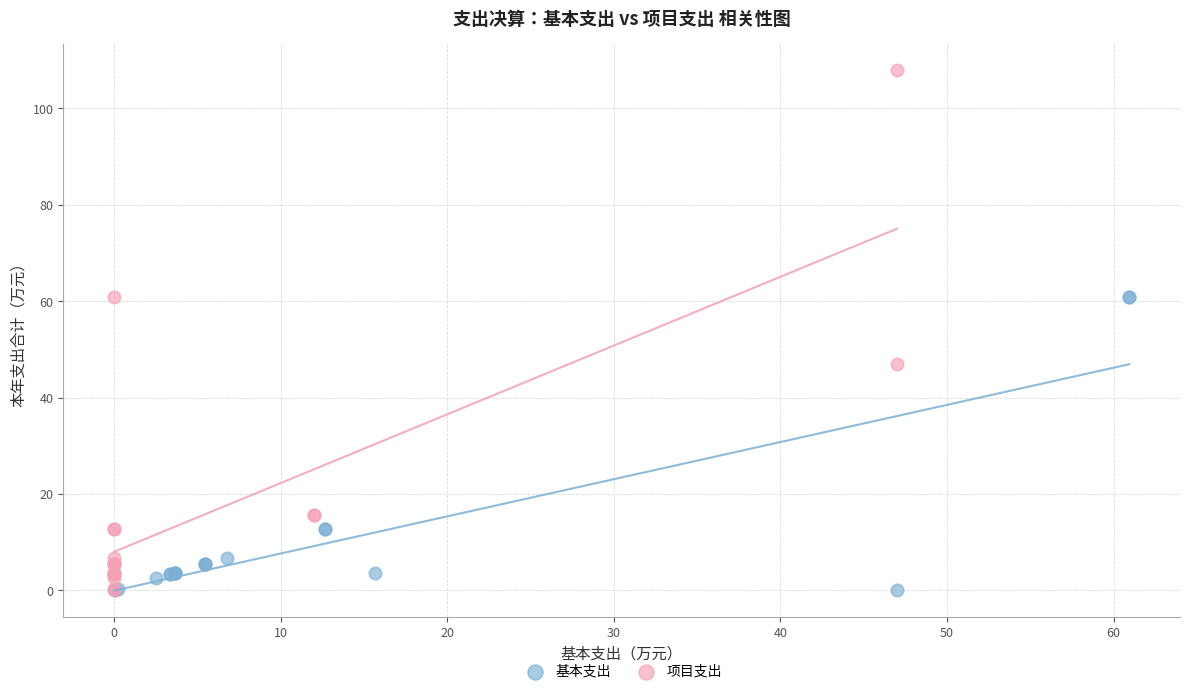

Which series has the widest spread of Y values?

项目支出